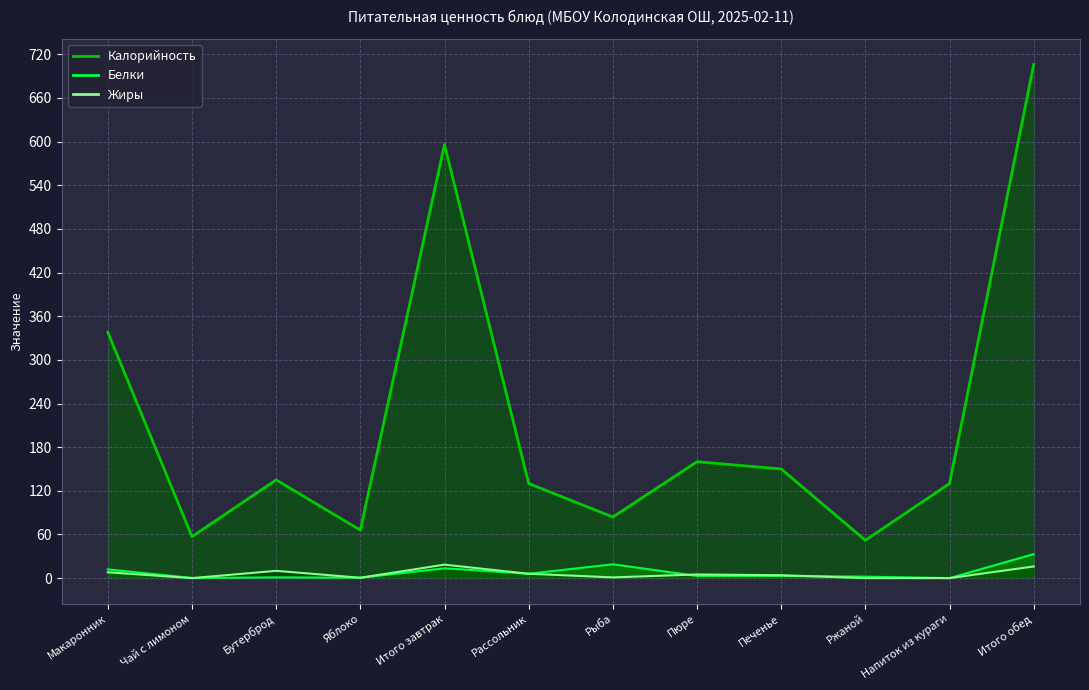

Is the value of Жиры_line at Ржаной greater than the value of Калорийность_line at Пюре?

No